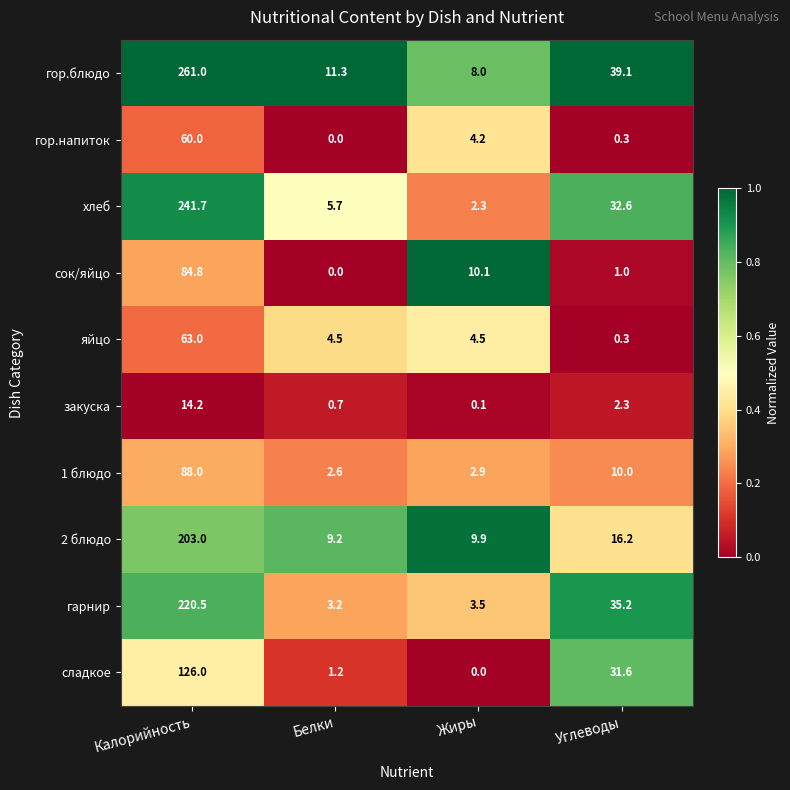

Is it true that гарнир equals 220.5 at Калорийность?

True